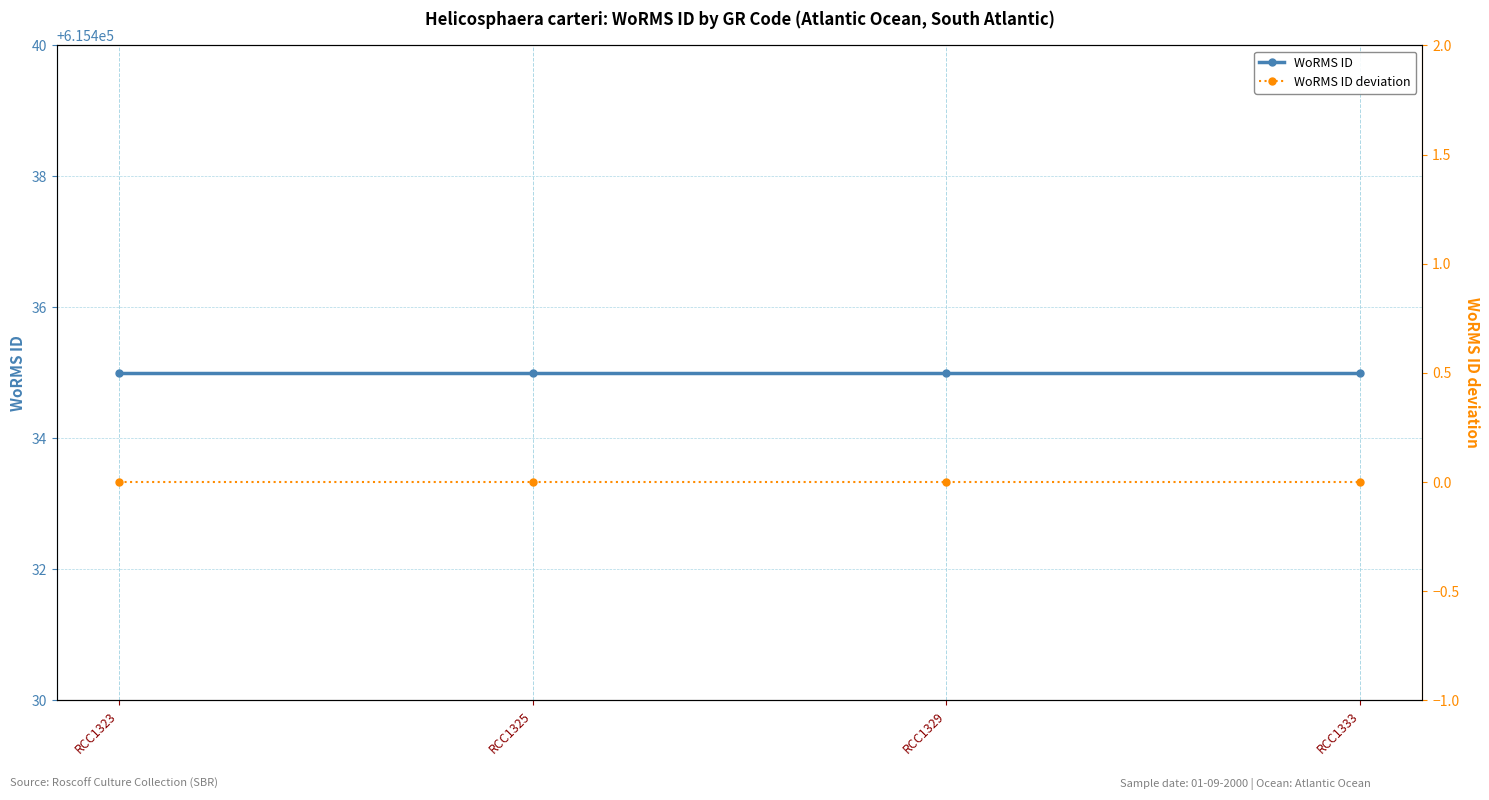

The WoRMS ID deviation series shows 0 at RCC1323. True or false?

True